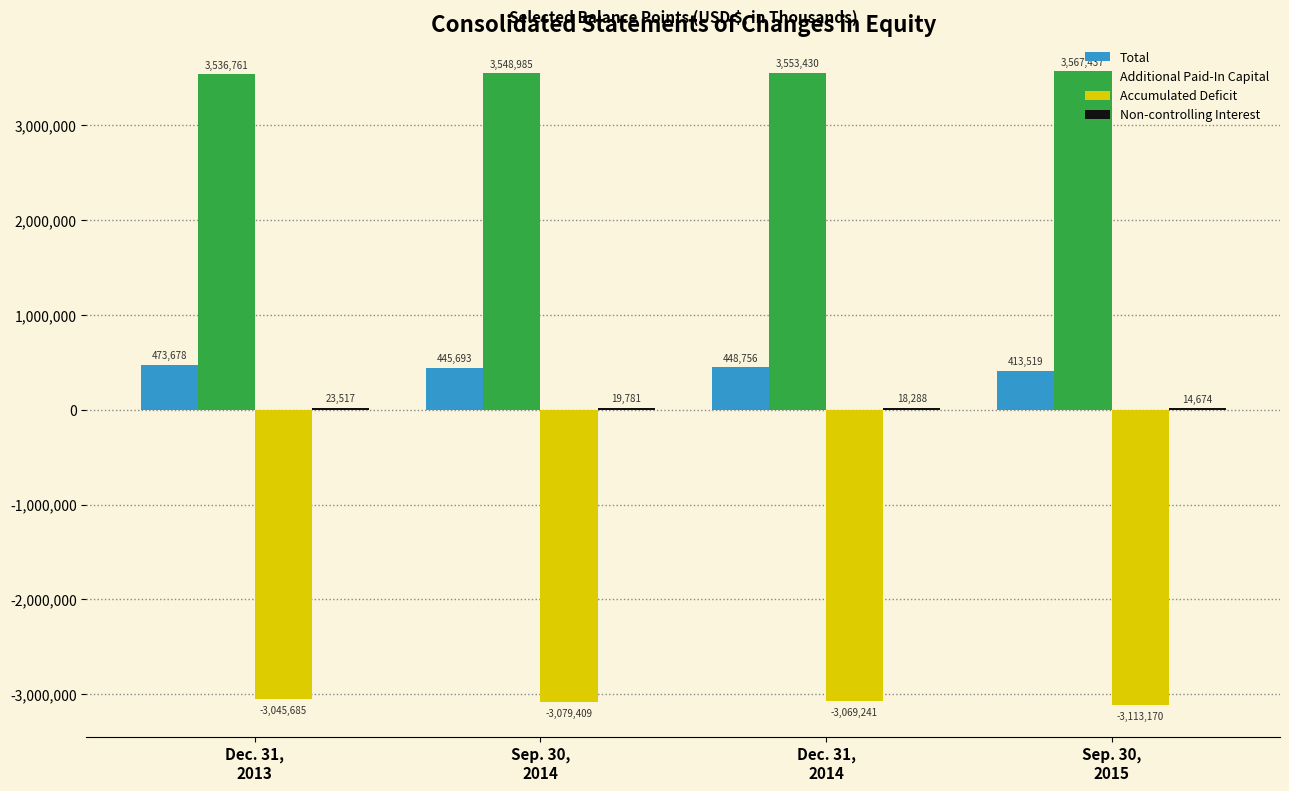

What is the sum of all Additional Paid-In Capital values?

14206613